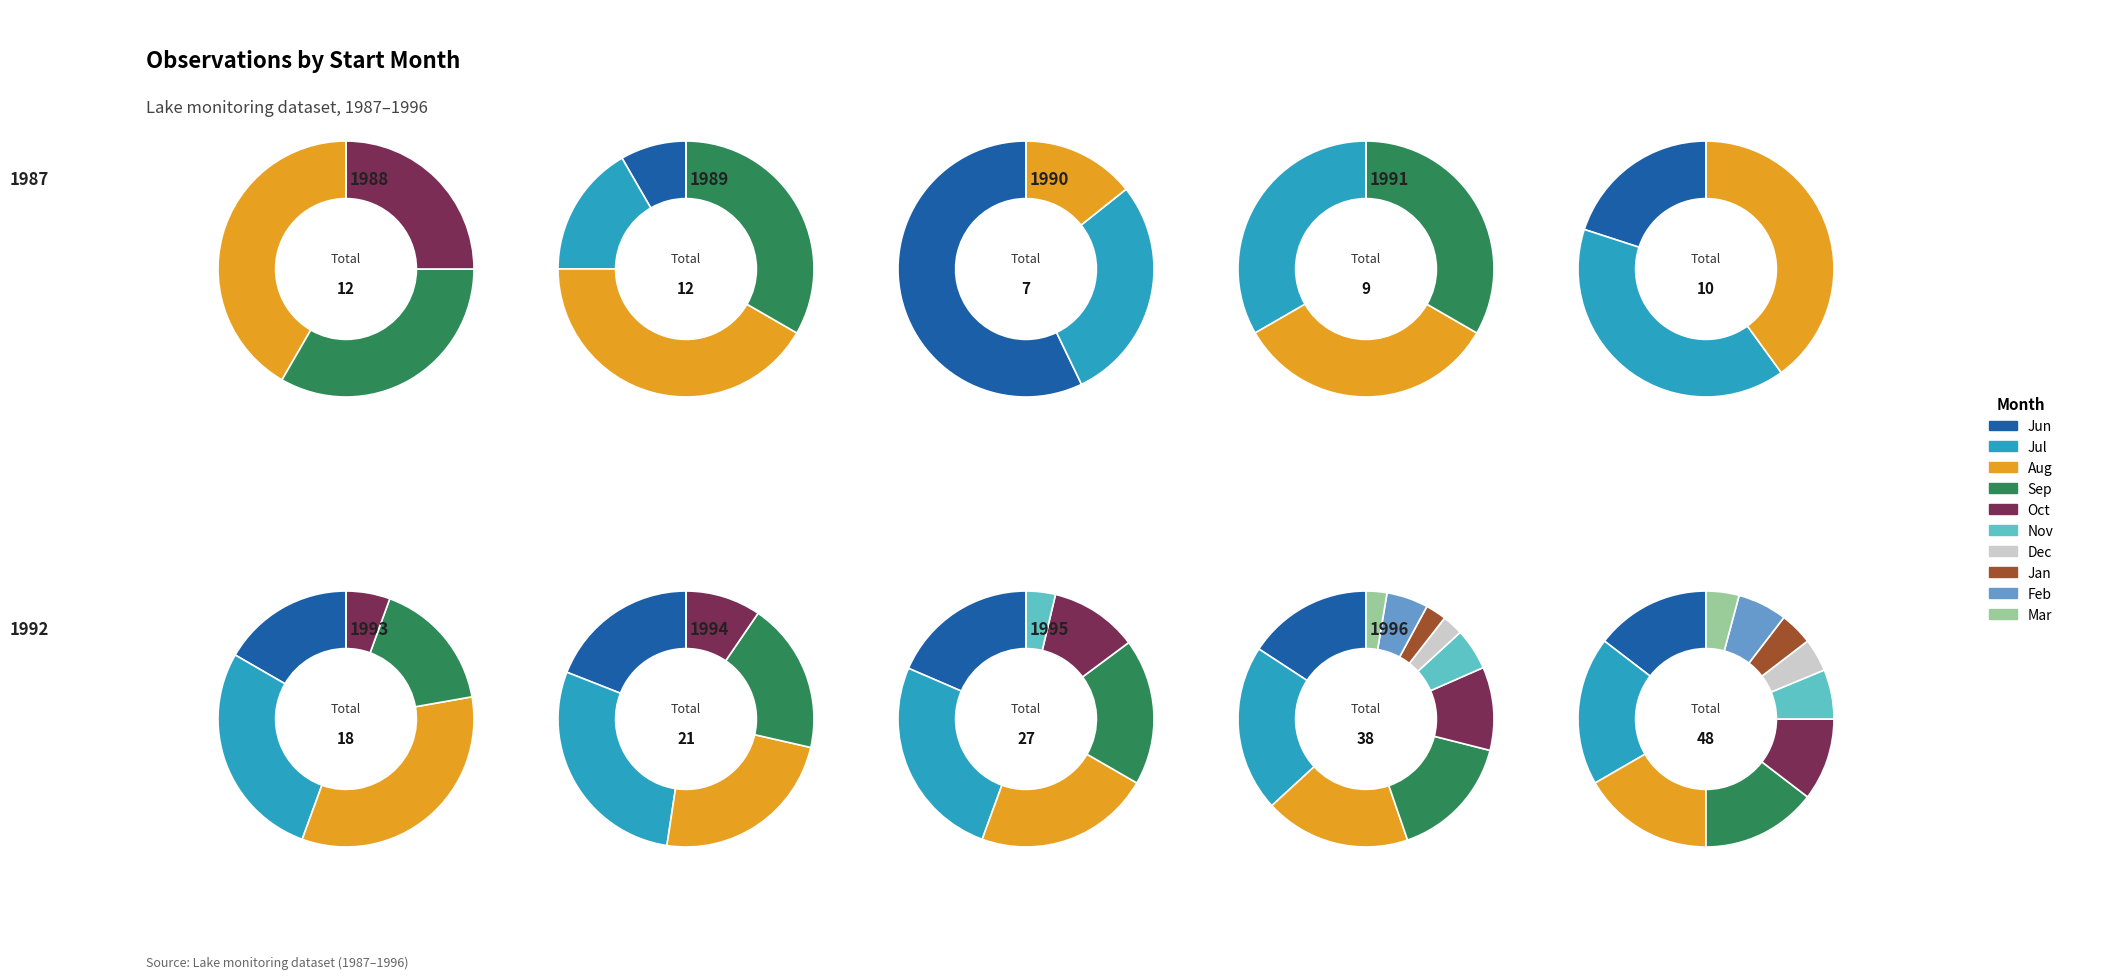

Is 01 the majority of the pie?

No